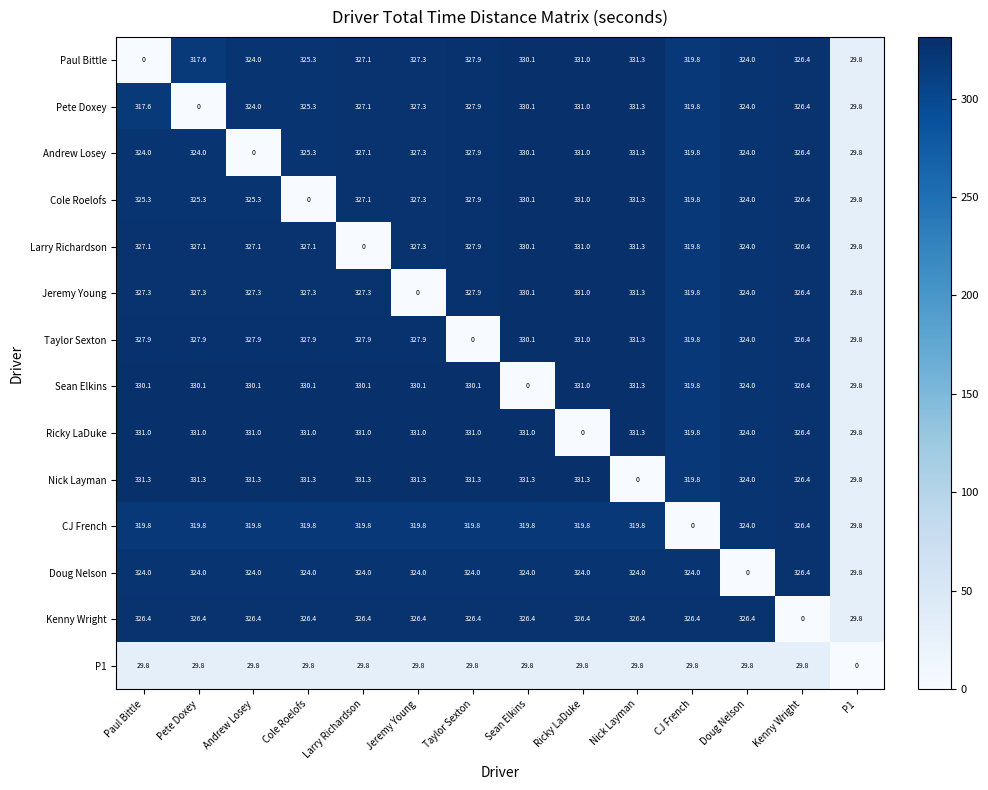

Which series has the largest total across all categories?

Nick Layman